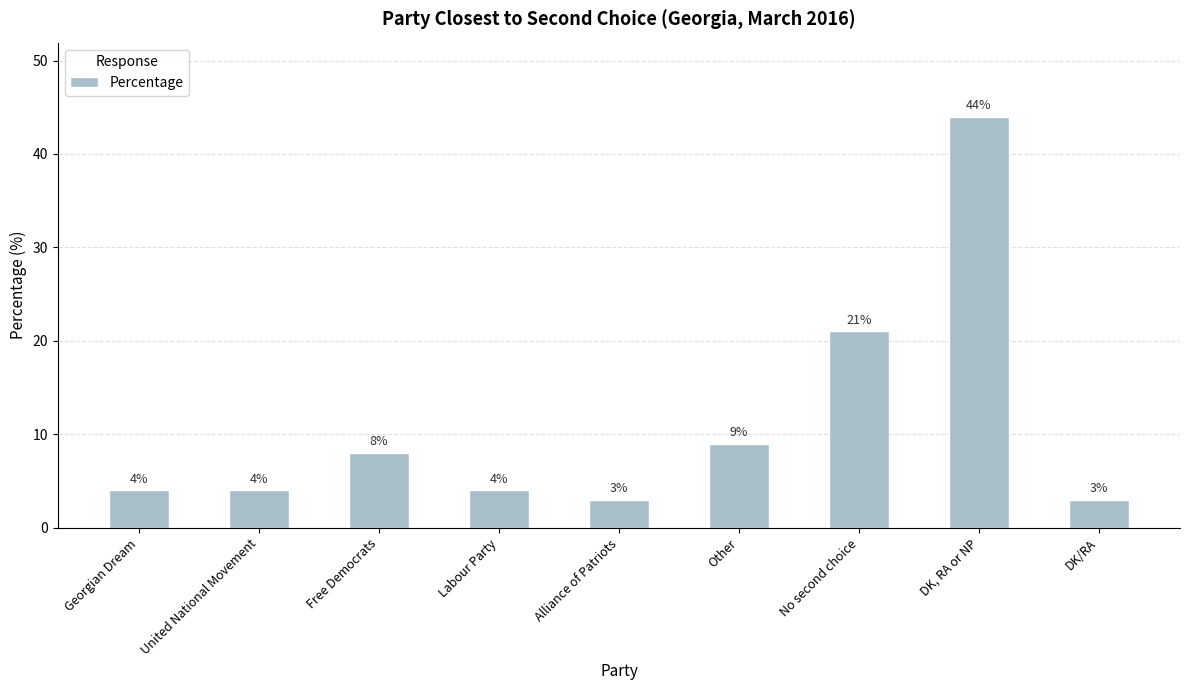

What is the value of the 9th bar from the left?

3